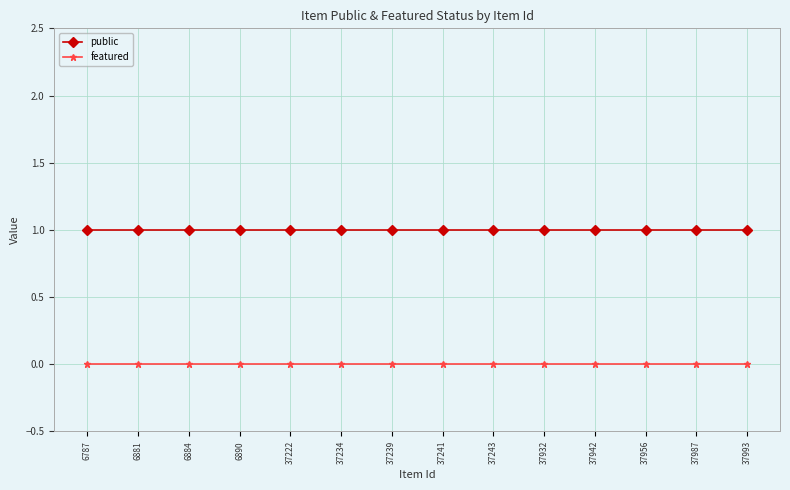

True or false: featured and public intersect in this chart.

False